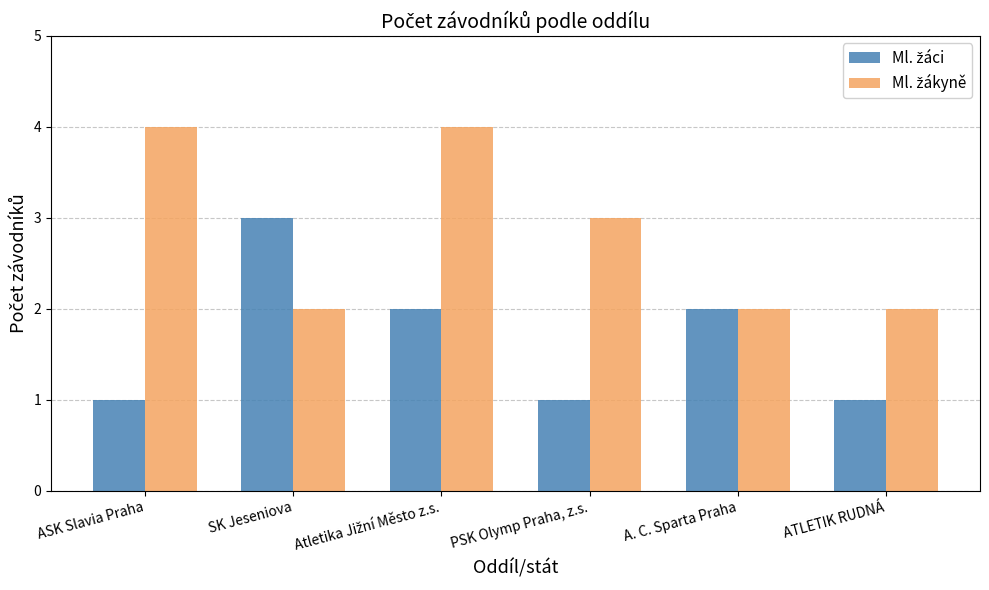

What is the greatest value displayed?

4